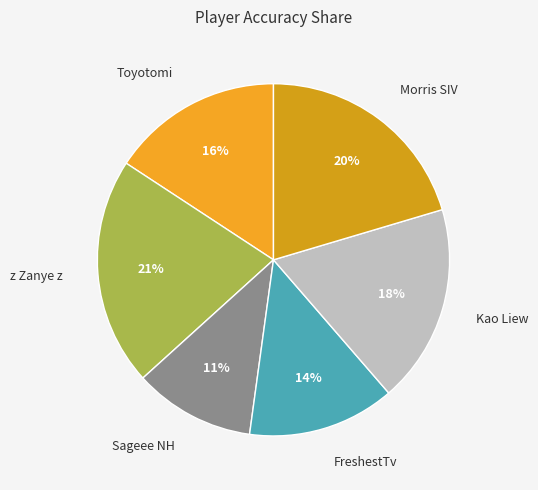

Is it true that z Zanye z is 21% of the pie?

True